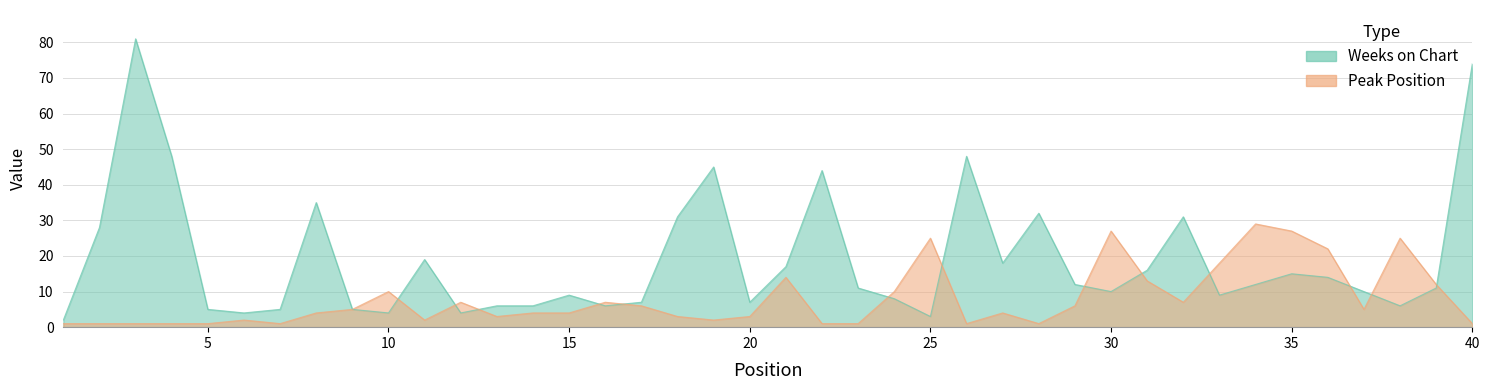

Which series changed the most between 5 and 18?

Weeks on Chart